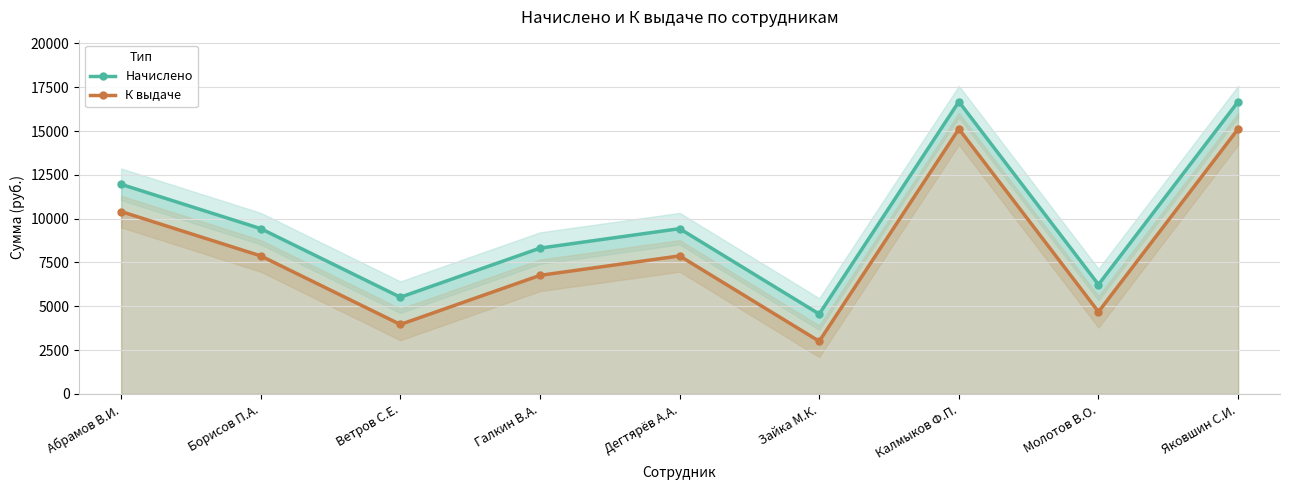

Reading left to right, list all the values displayed in this chart.

Начислено: 11960.0	9430.0	5520.0	8320.0	9430.0	4560.0	16675.0	6240.0	16675.0
К выдаче: 10405.2	7875.2	3965.2	6765.2	7875.2	3005.2	15120.2	4685.2	15120.2